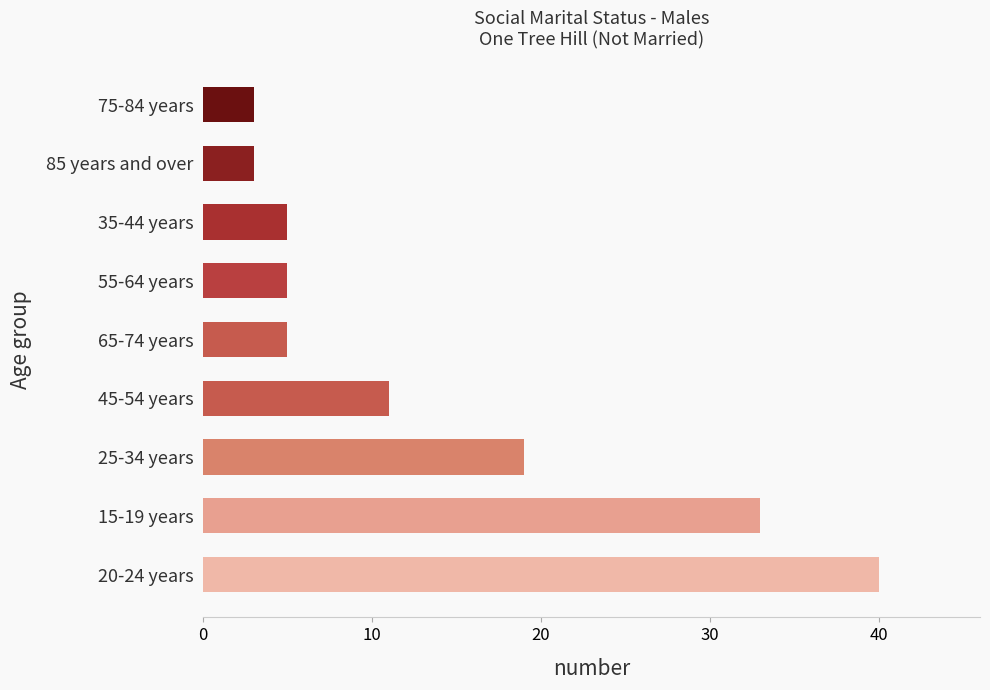

True or false: the data shows 59 at 20-24 years.

False